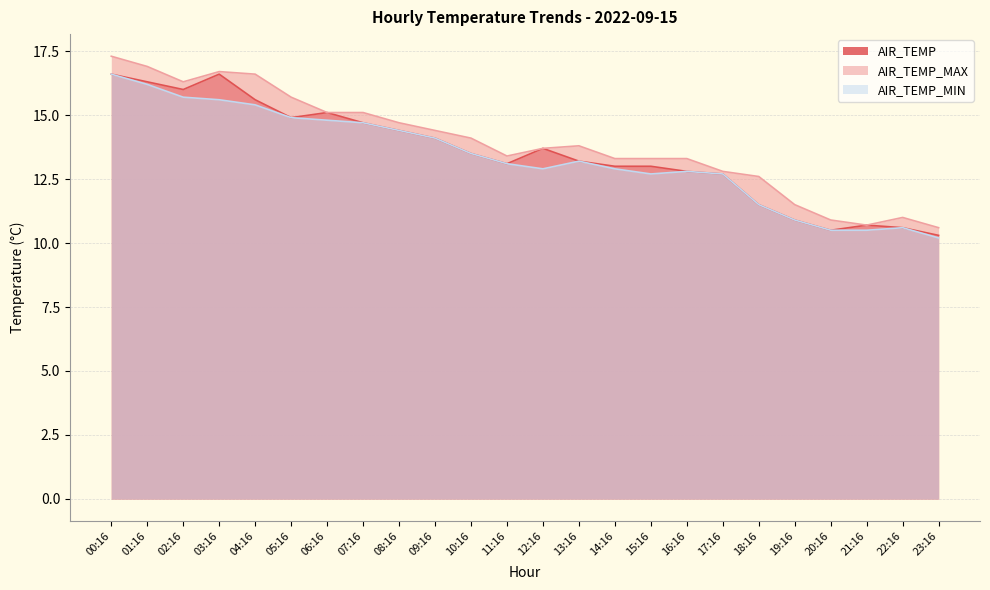

How many data points in AIR_TEMP_MIN are above 13?

13